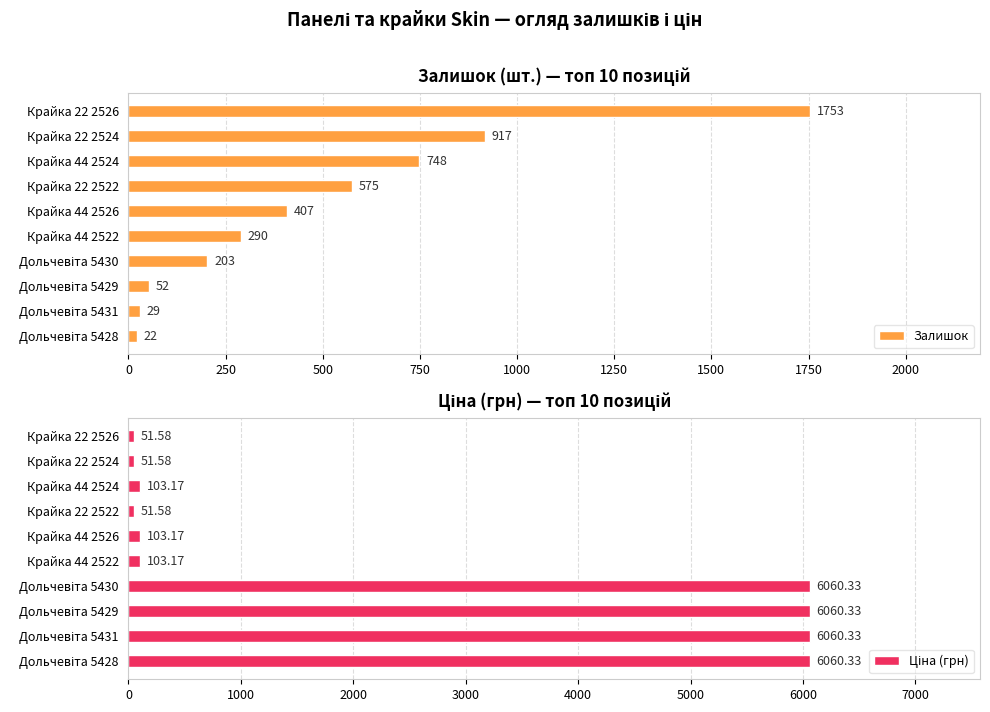

Rank the series by their average value, from lowest to highest.

Залишок, Ціна (грн)